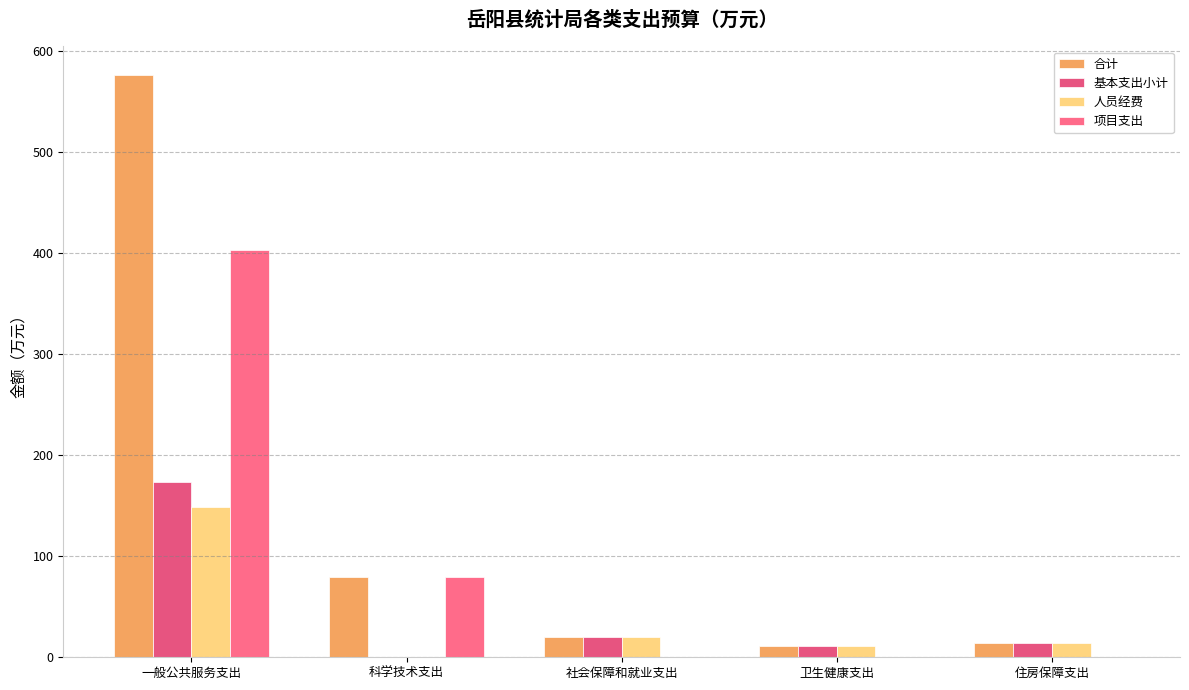

What is the label of the 3rd bar from the right?

社会保障和就业支出